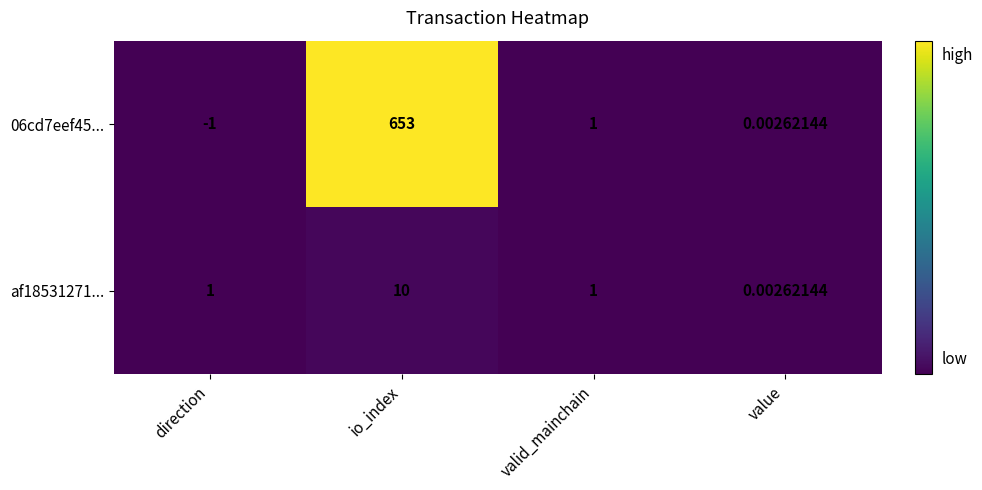

What is the smallest value displayed?

-1.0